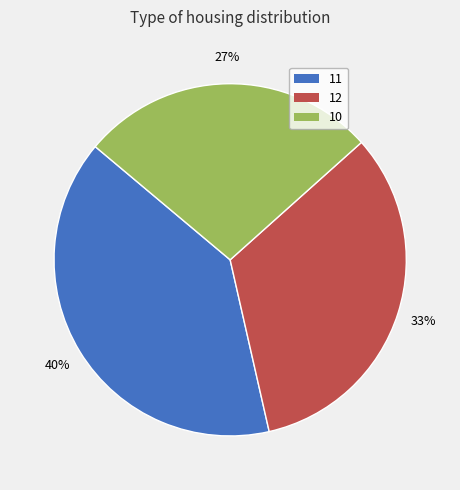

Does 12 represent more than half of the total?

No